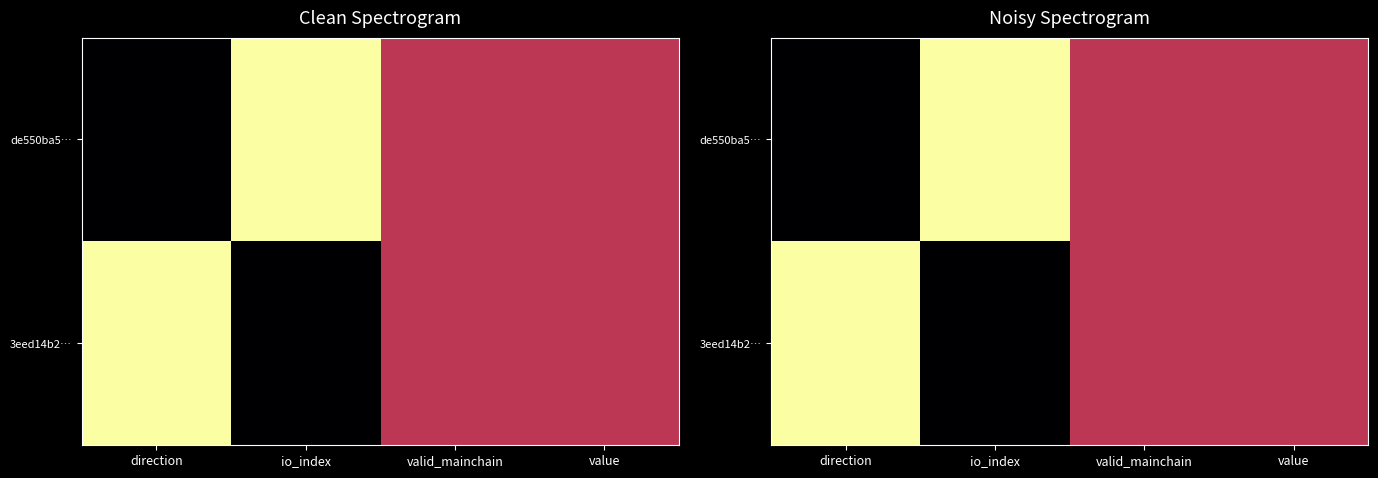

At which label does de550ba5… reach its peak?

io_index